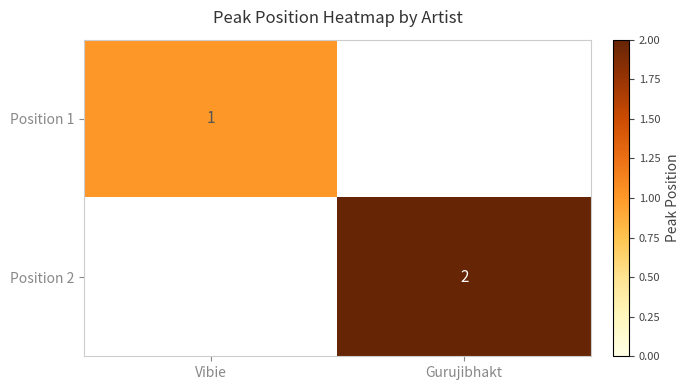

True or false: Position 1 has a value of 1 at Vibie.

True